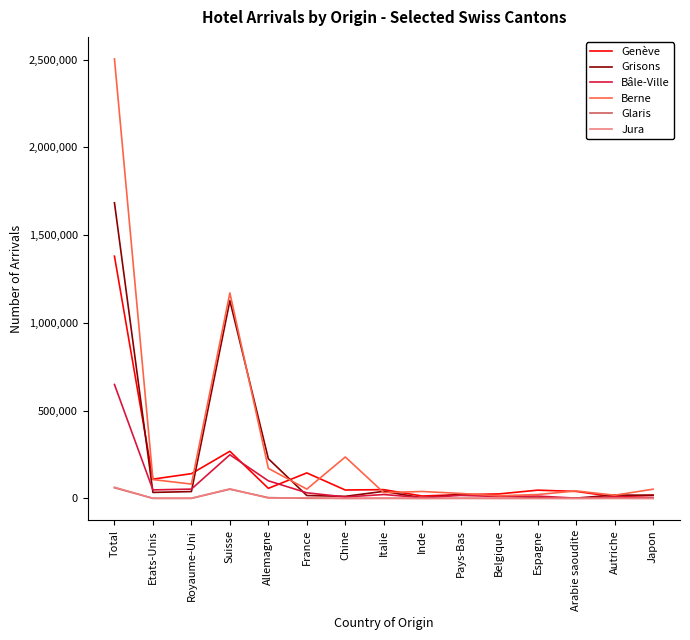

Which series has the largest range (max minus min)?

Berne